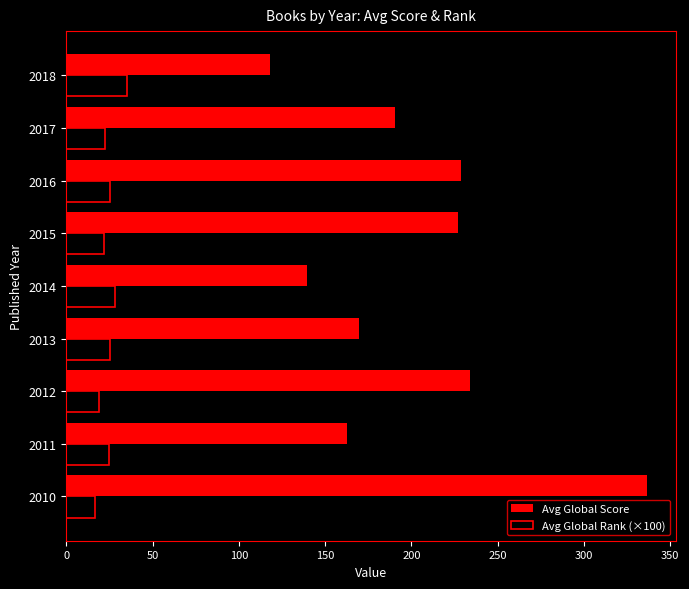

What is the minimum value shown in the chart?

16.9